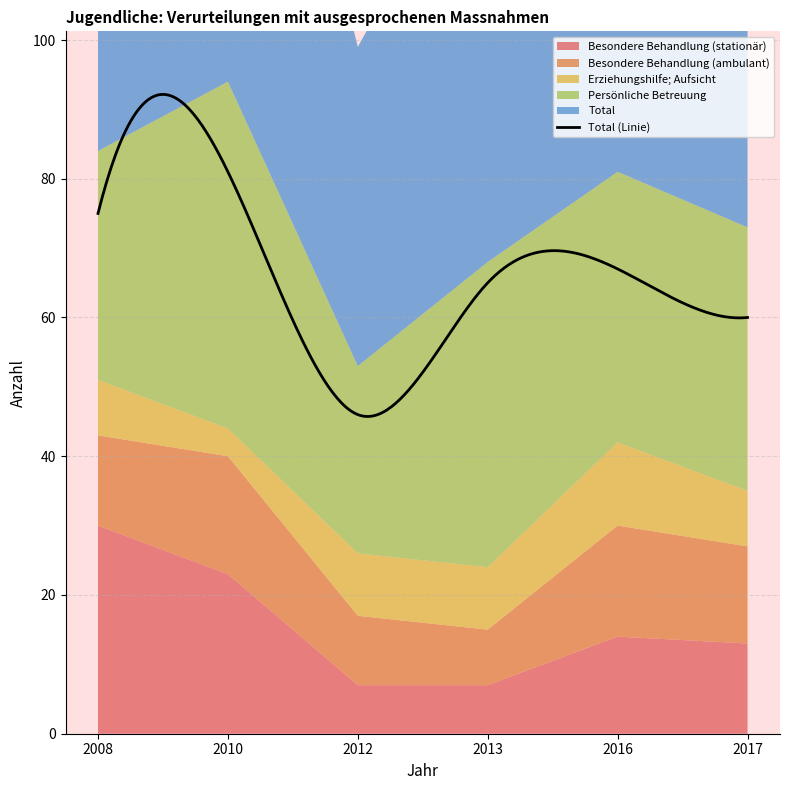

What is the difference between the maximum and minimum values in the Total series?

35